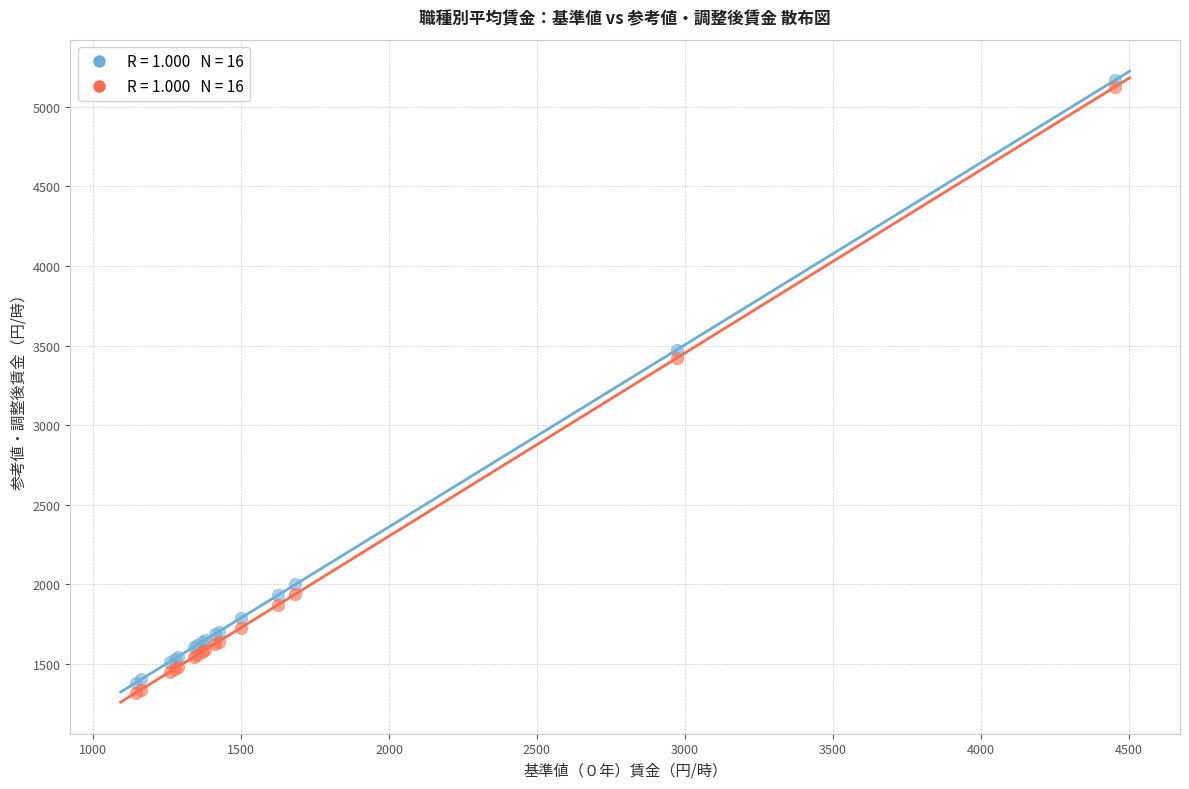

Across all series, what Y value is closest to 3241?

3421